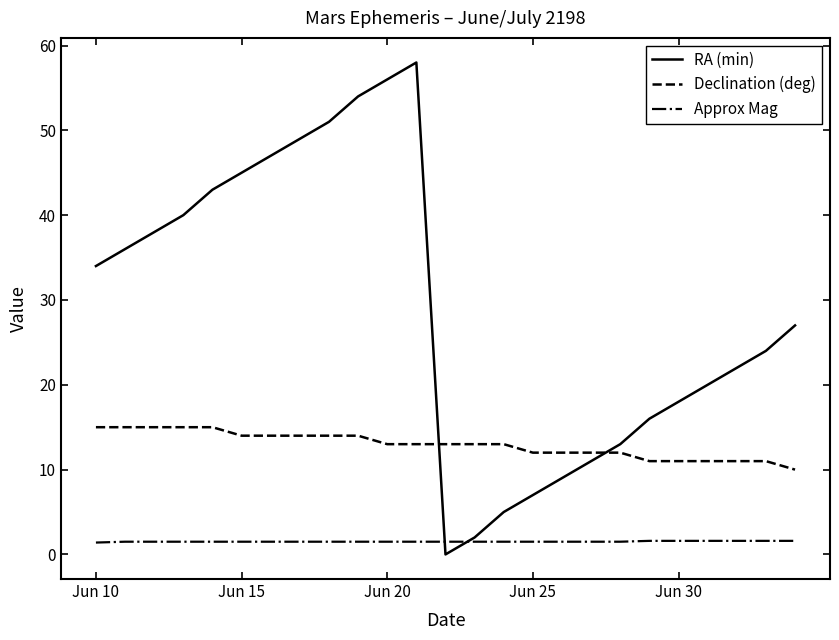

Which series has the widest spread of values?

RA (min)